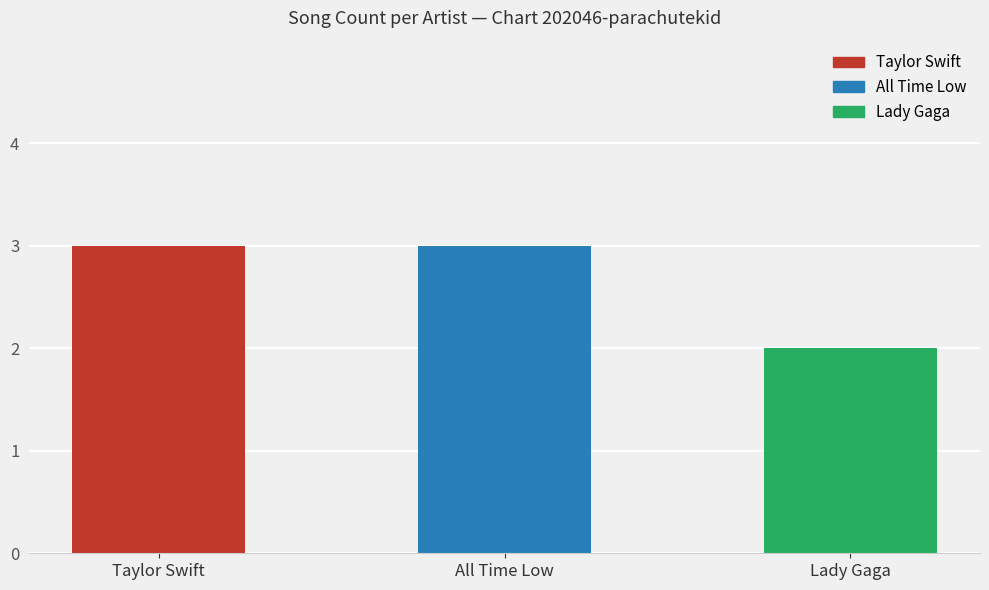

What is the label of the 3rd bar from the right?

Taylor Swift